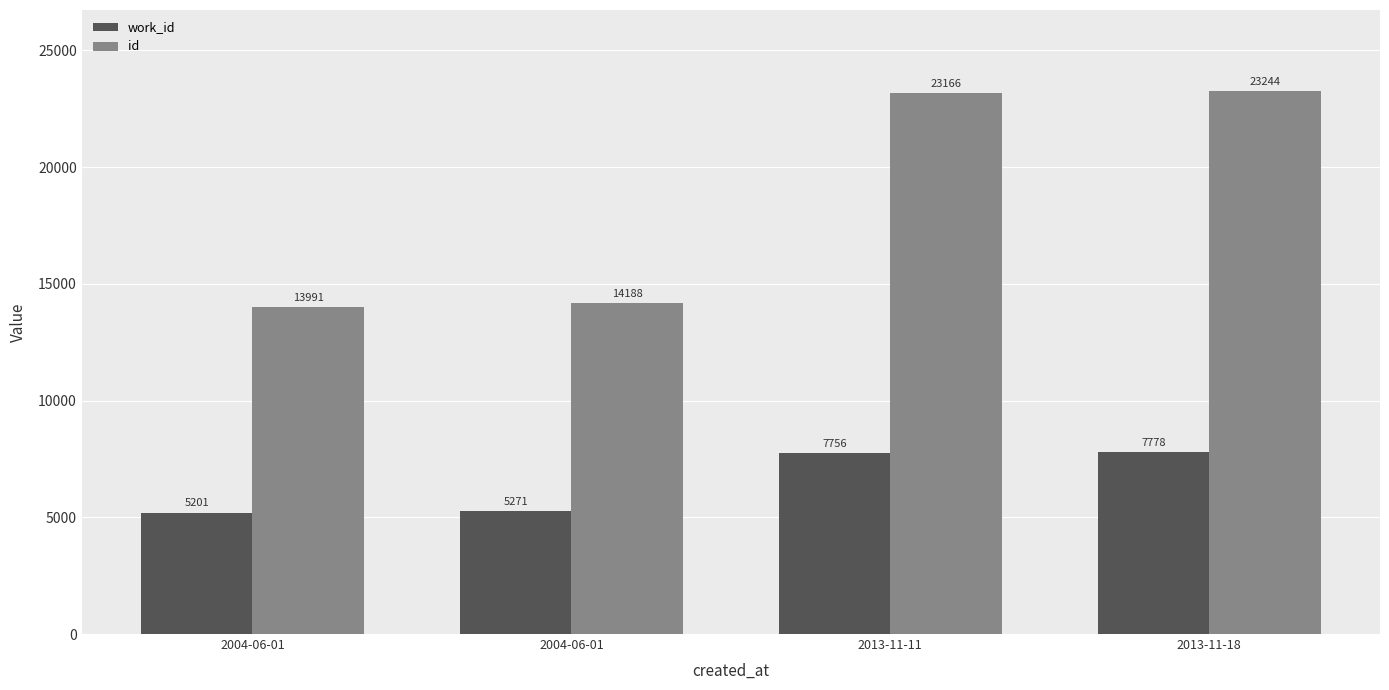

What is the maximum value shown in the chart?

23244